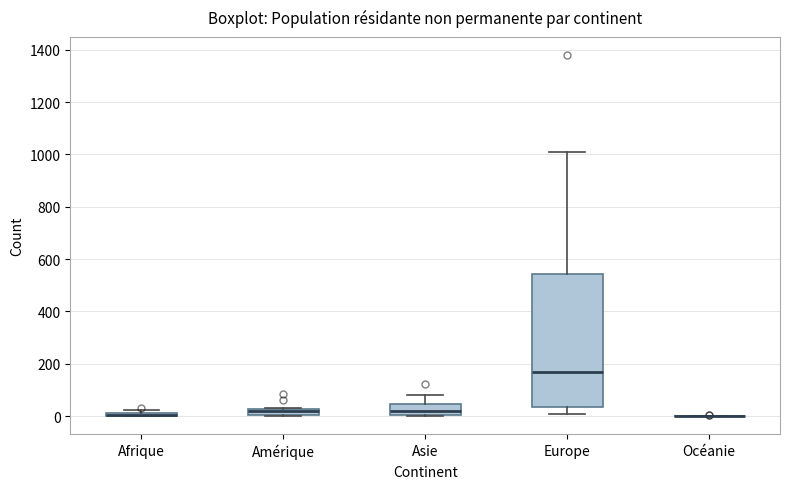

Where is the upper edge of the box for Afrique on the y-axis? The values are not printed on the chart, so give them approximately, as read against the axis.

20